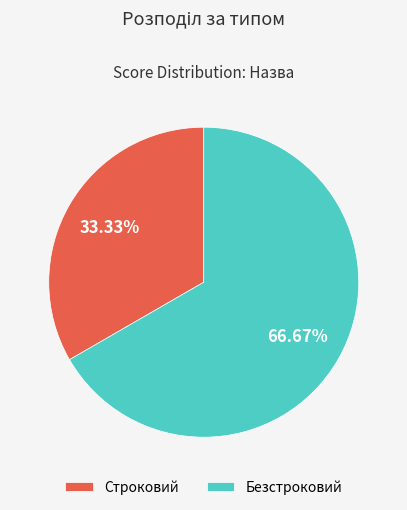

Between Безстроковий and Строковий, which is larger?

Безстроковий